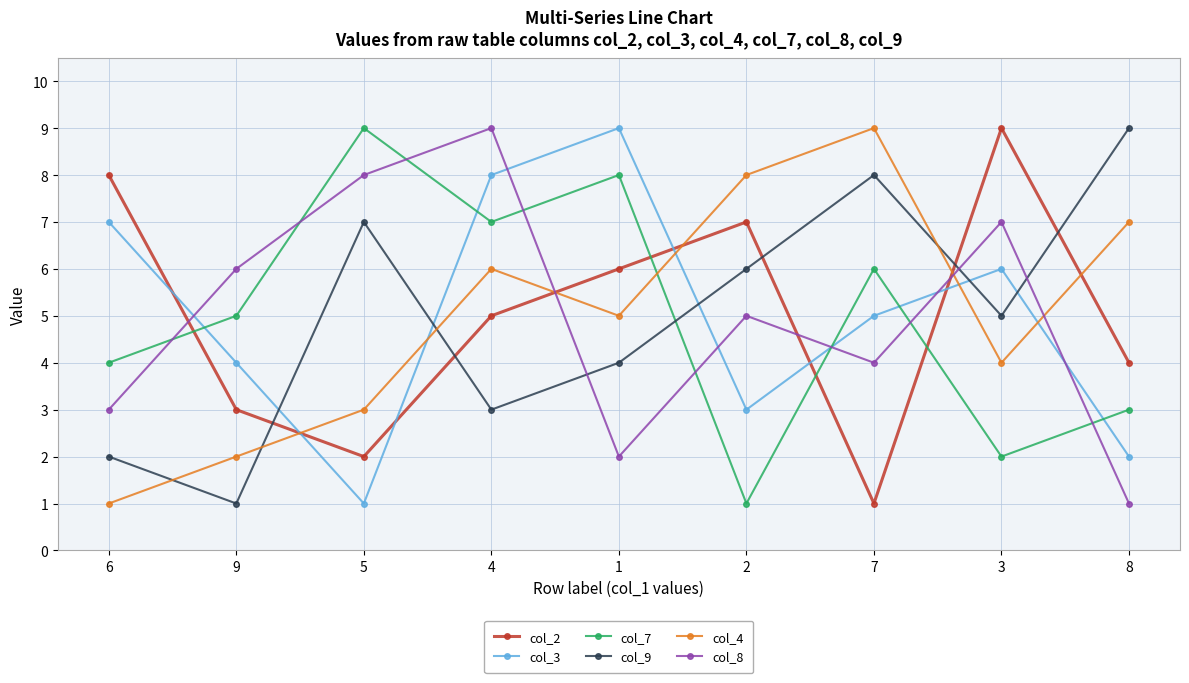

The col_3 series shows 10 at 6. True or false?

False